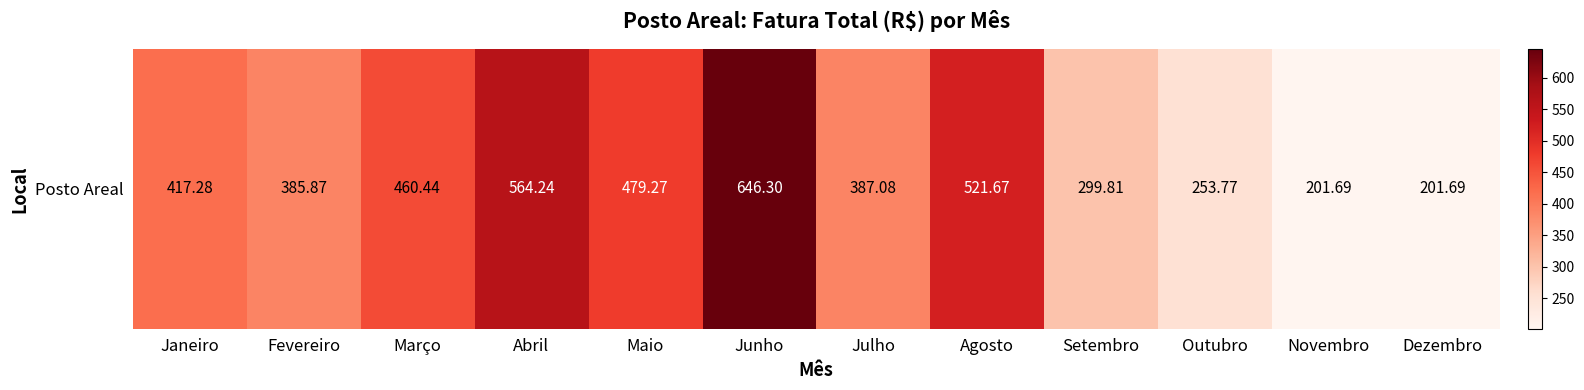

Where is the data nearest to the value 423?

Janeiro